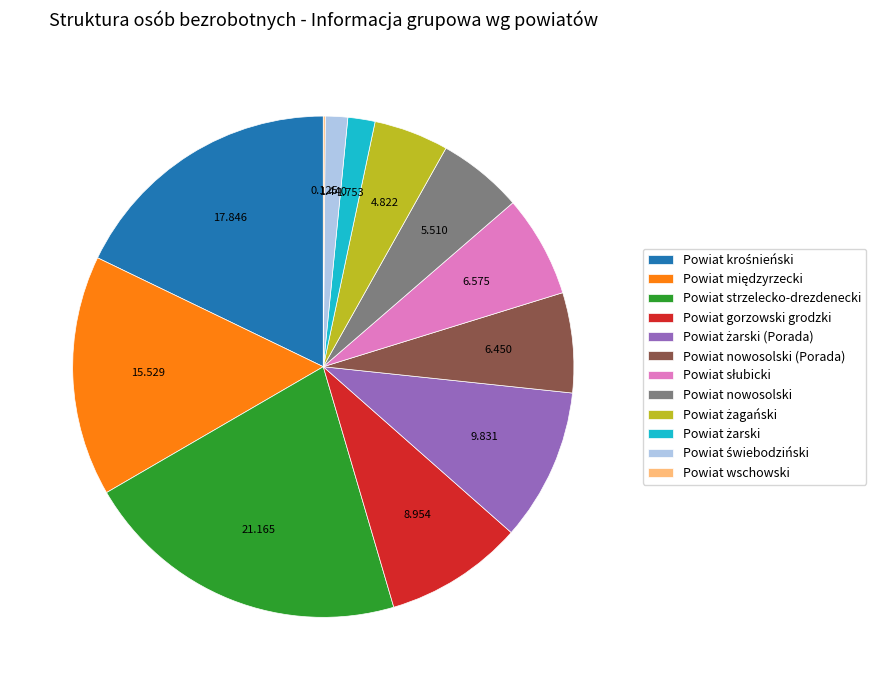

Which category has the biggest portion of the pie?

Powiat strzelecko-drezdenecki